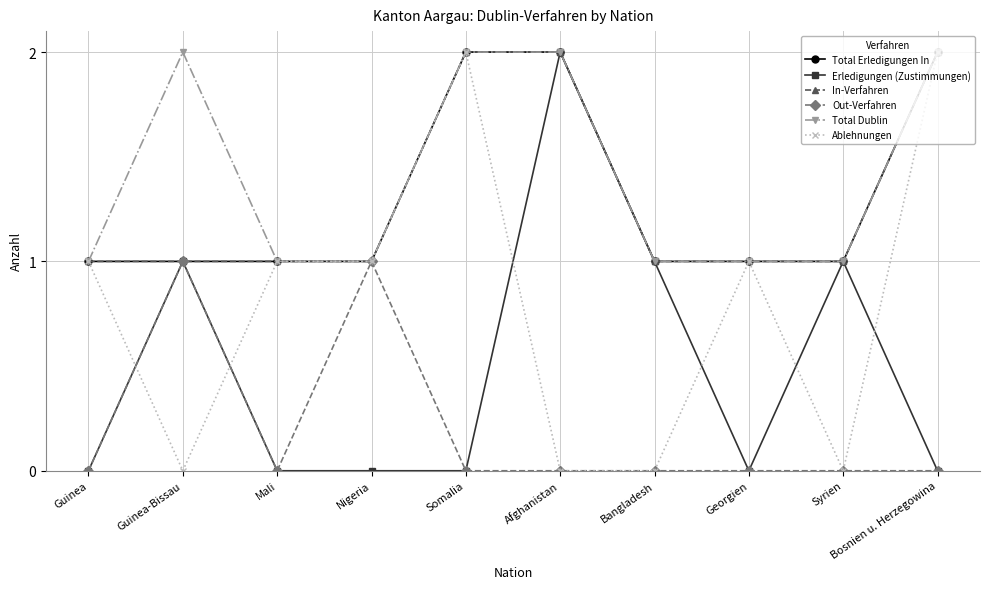

Is this an area chart (filled region under the line)?

No